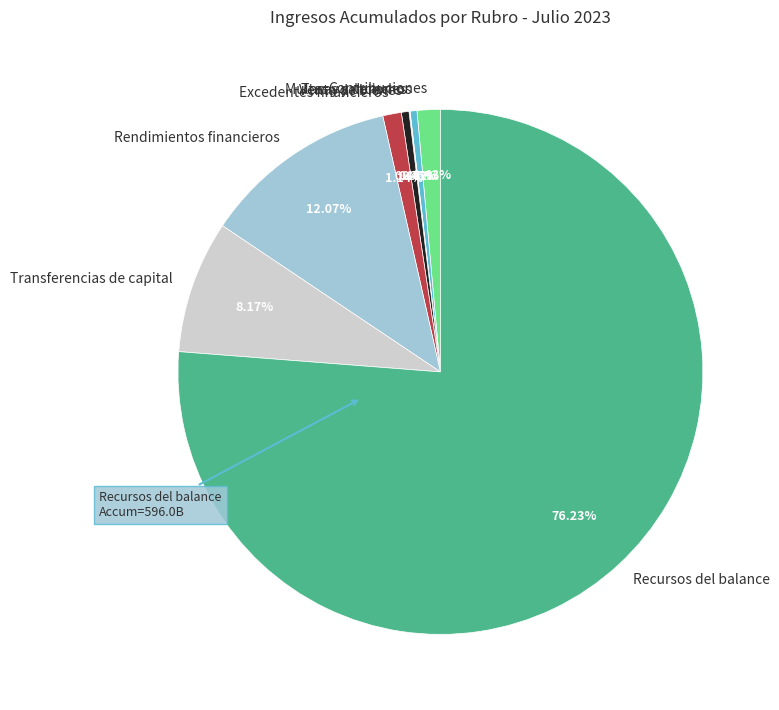

Approximately how many times larger is the value at Excedentes financieros compared to Contribuciones?

0.8